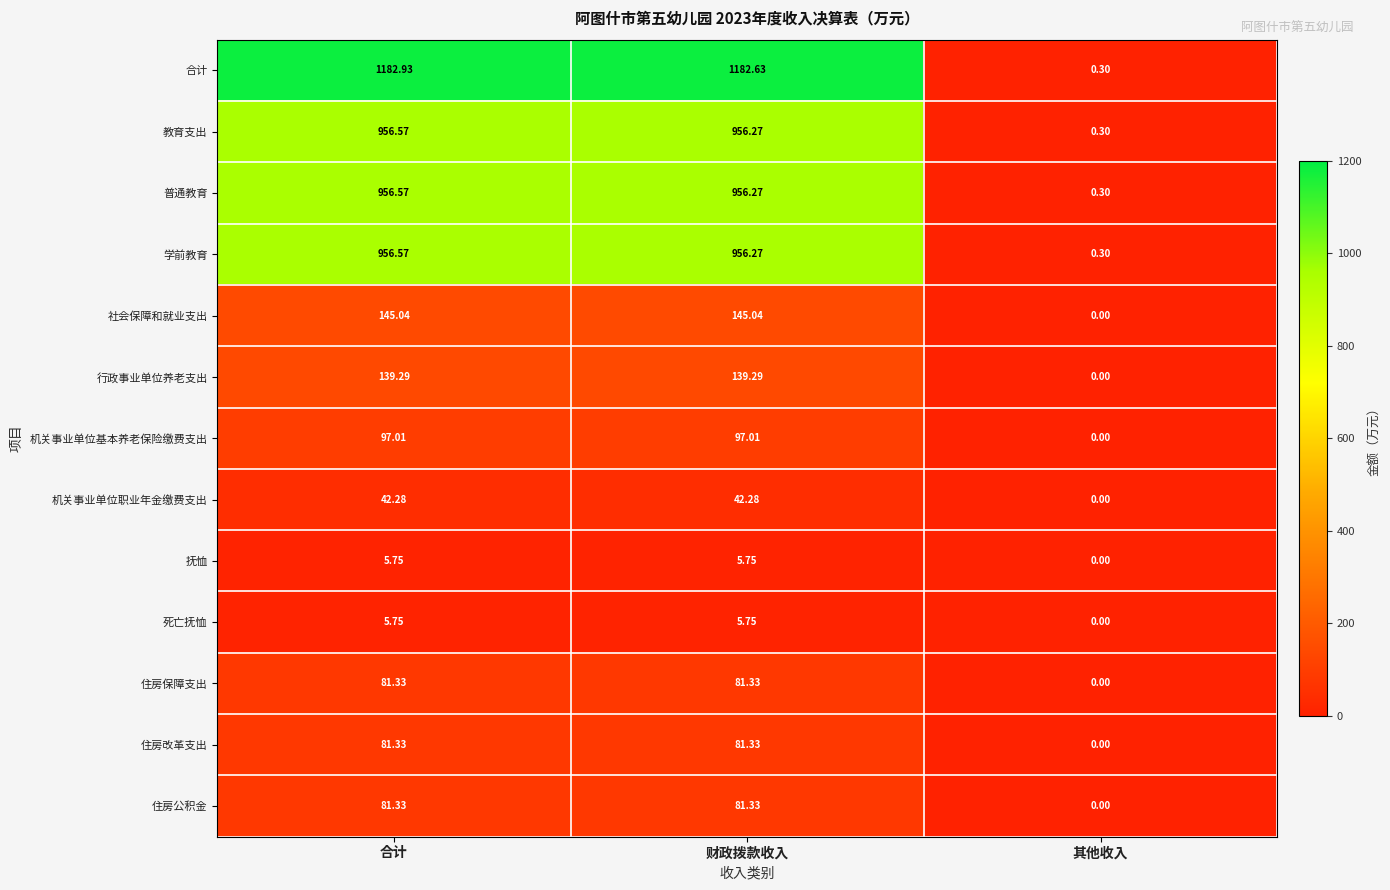

How many series are shown in this chart?

13